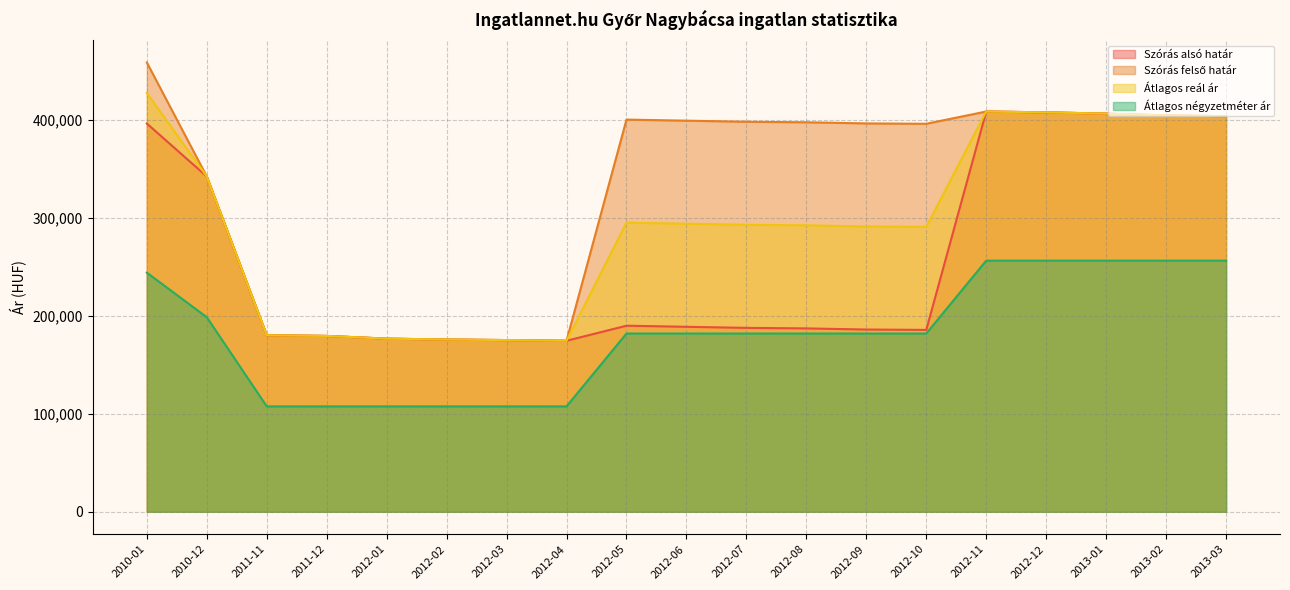

How many data points in Szórás felső határ are less than 397721?

9